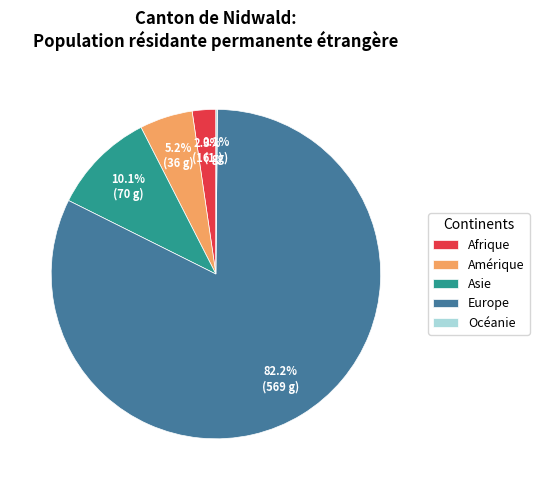

Does Europe represent more than half of the total?

Yes